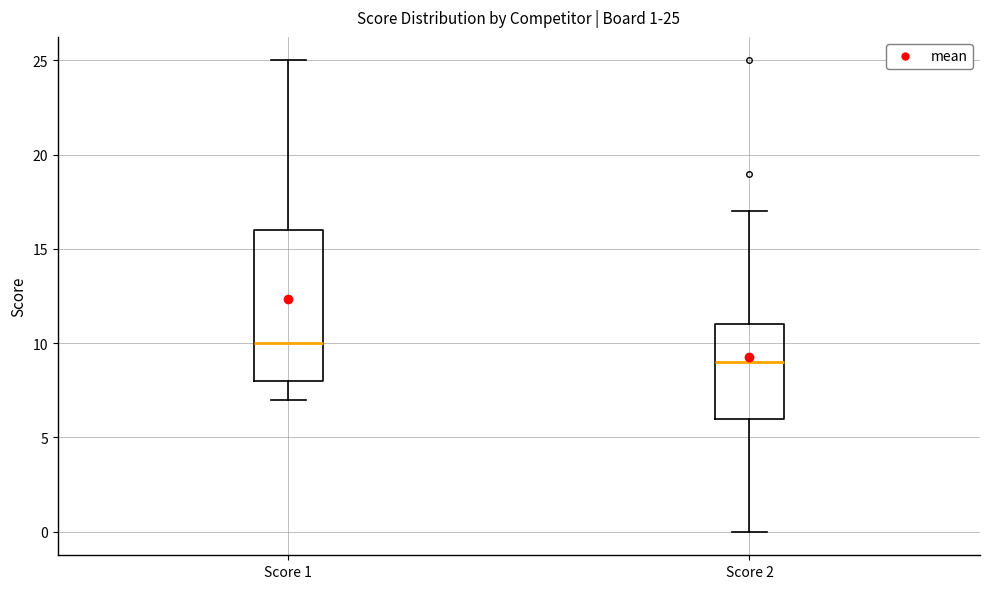

Which box is the tallest, from its lower edge to its upper edge?

Score 1